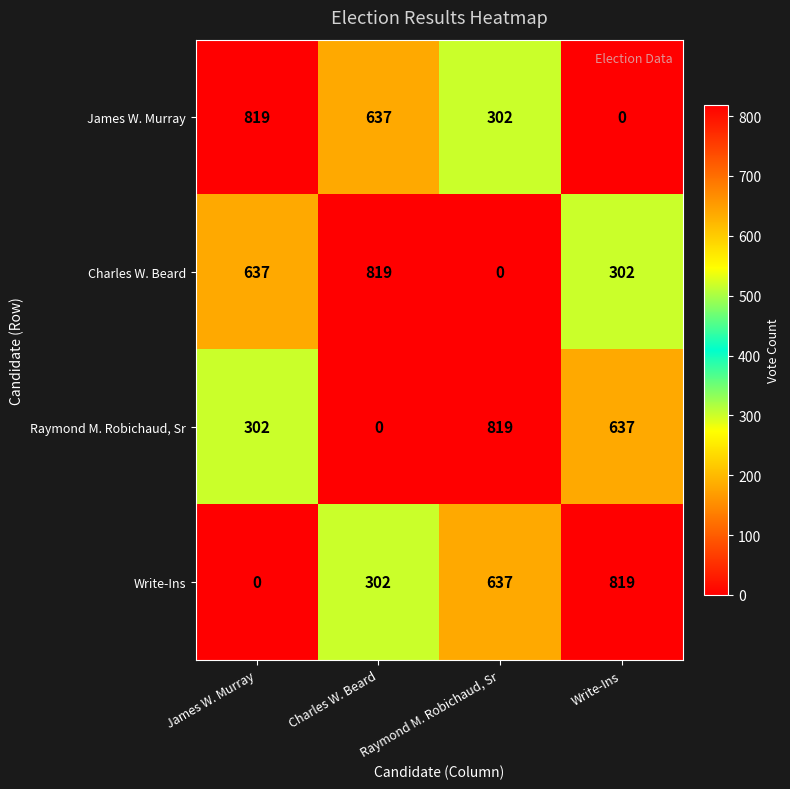

How many values in Charles W. Beard are above zero?

3